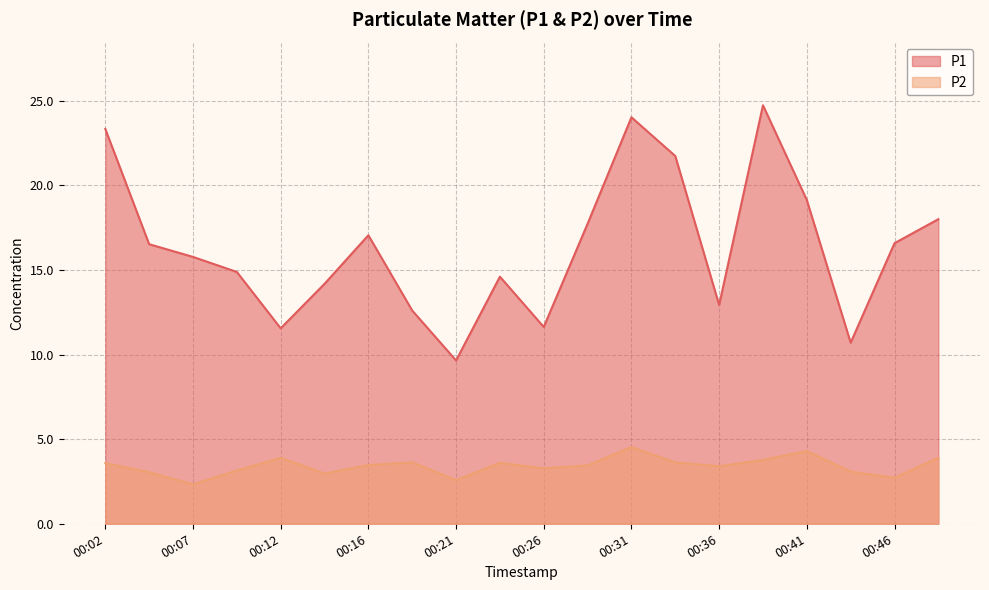

What are all the series names shown in the legend?

P1, P2